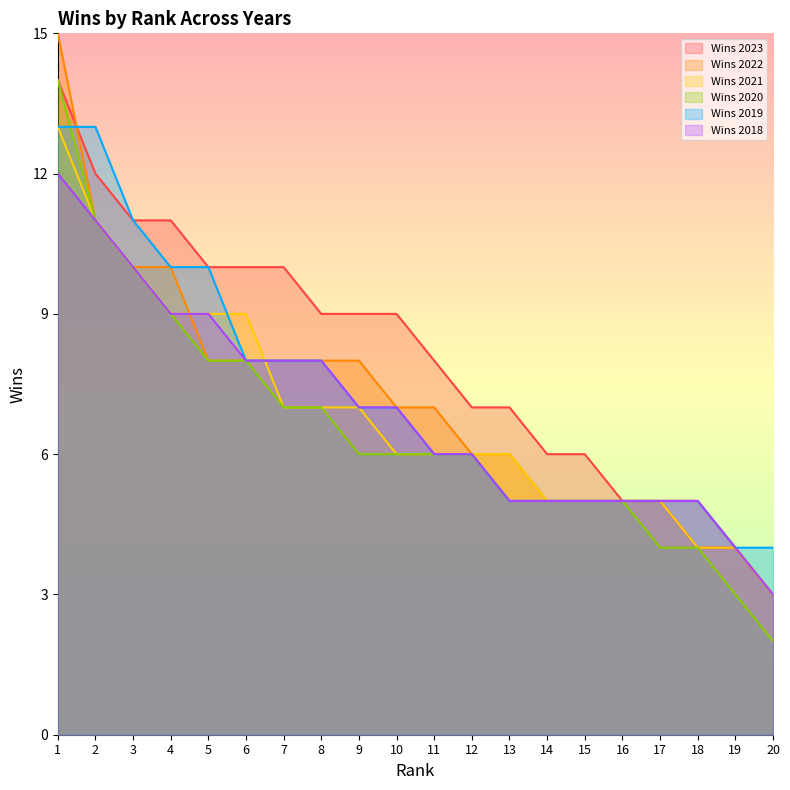

Which series has the largest total across all categories?

Wins 2023